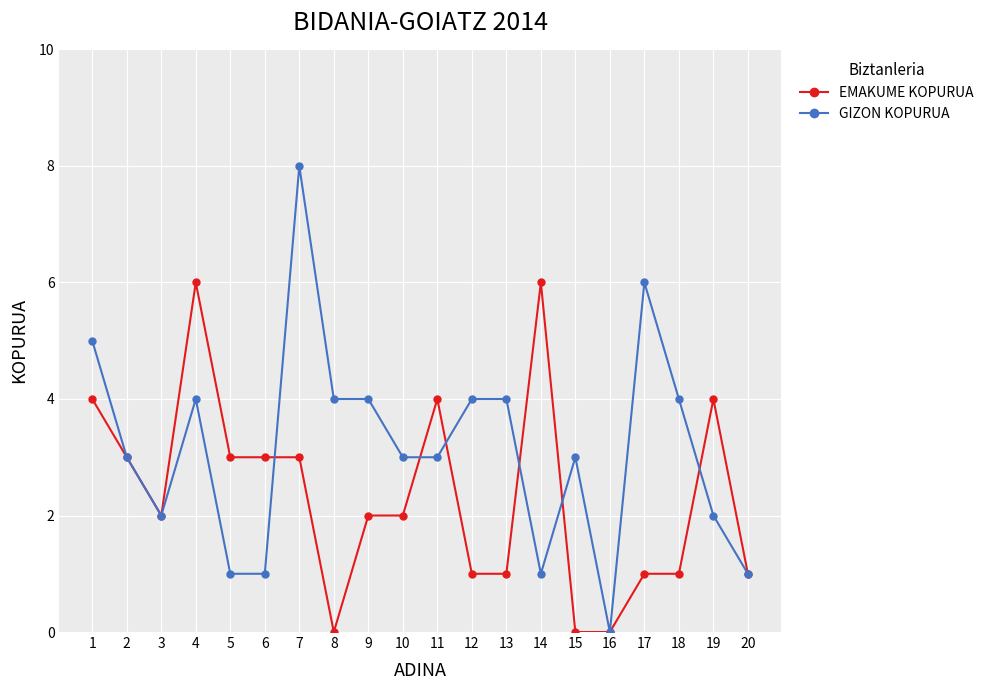

At which label does GIZON KOPURUA reach its minimum?

16